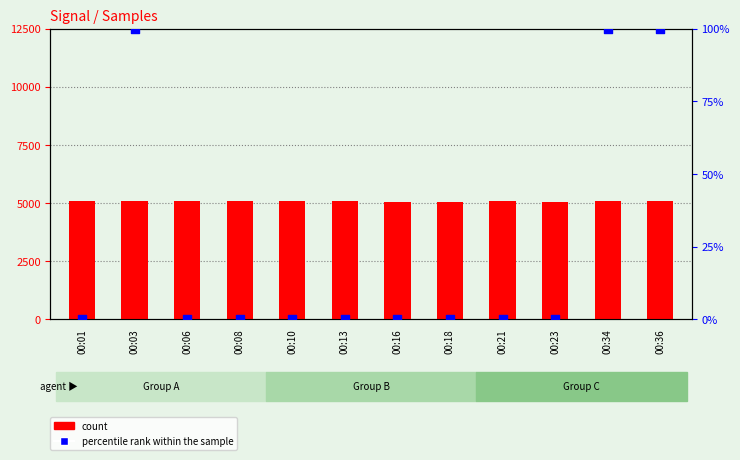

Which series has the widest spread of Y values?

percentile rank within the sample